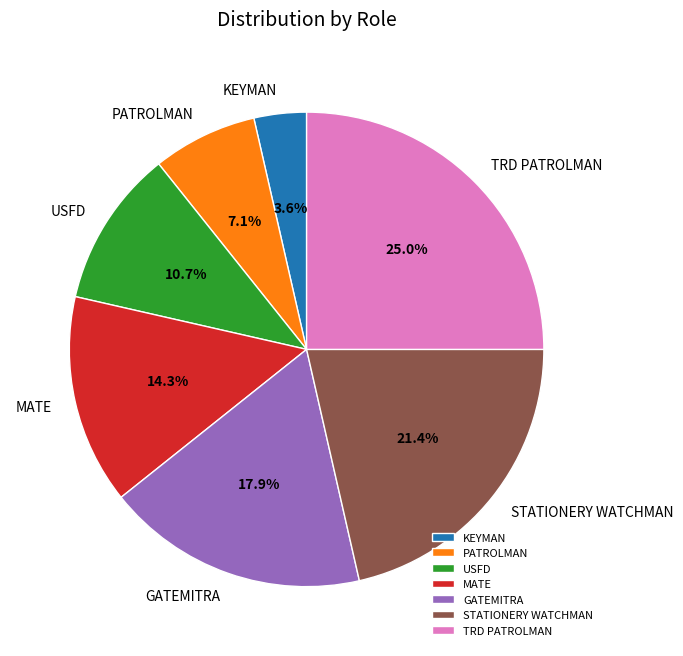

What percentage is the KEYMAN slice, to the nearest percent?

4%